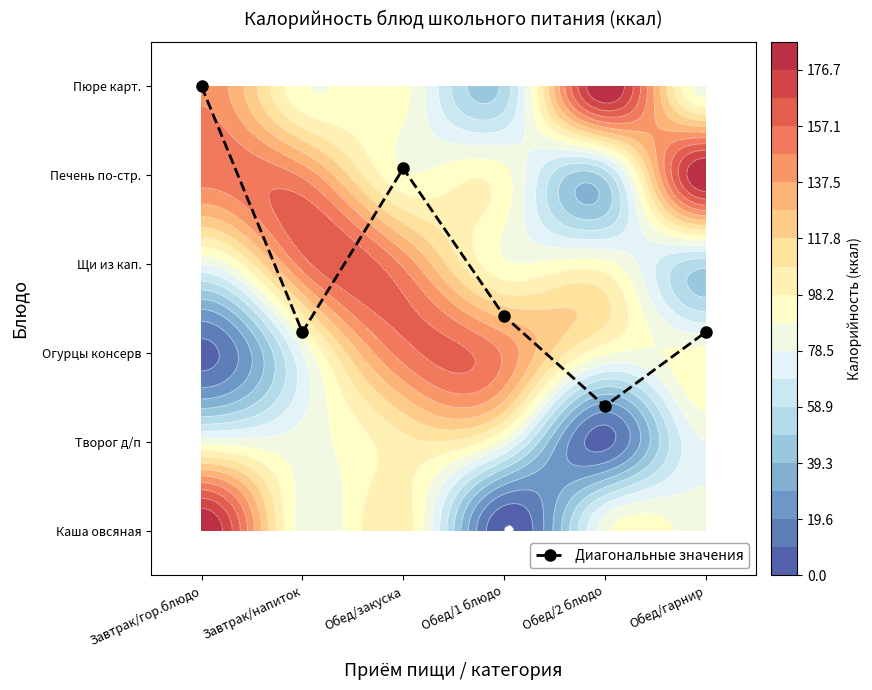

Rank the categories by value from highest to lowest.

Завтрак/гор.блюдо, Обед/закуска, Обед/1 блюдо, Завтрак/напиток, Обед/гарнир, Обед/2 блюдо